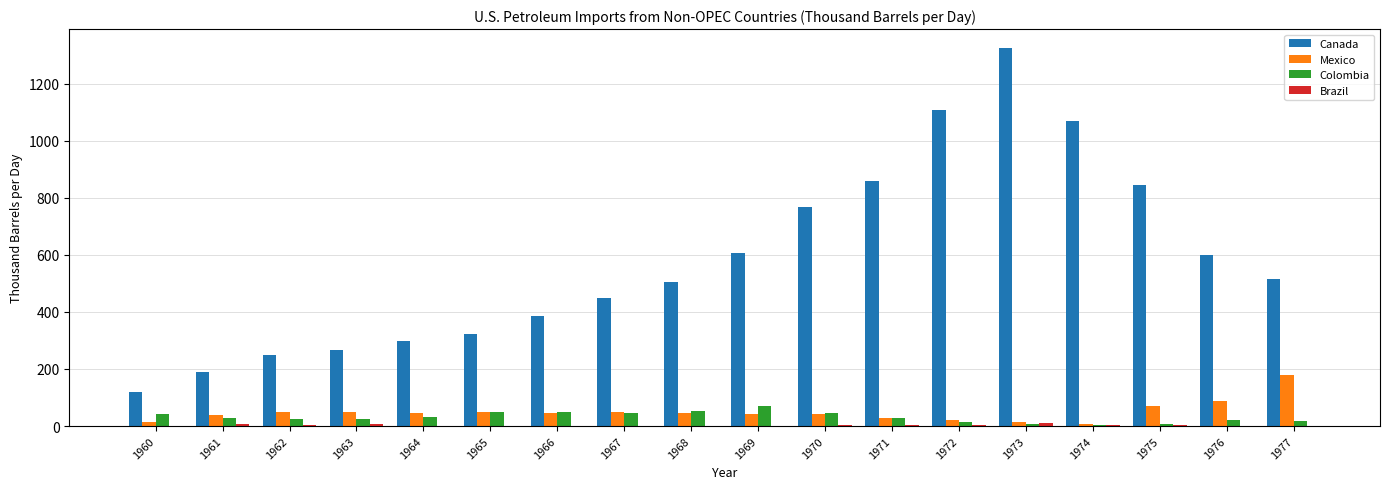

Are the bars grouped side by side (vs. stacked)?

Yes